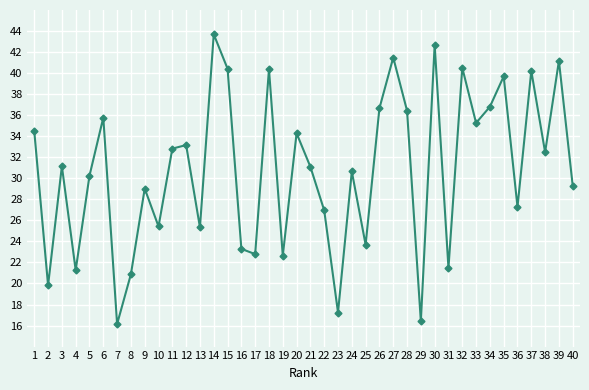

Does the chart display data point markers on the line(s)?

Yes